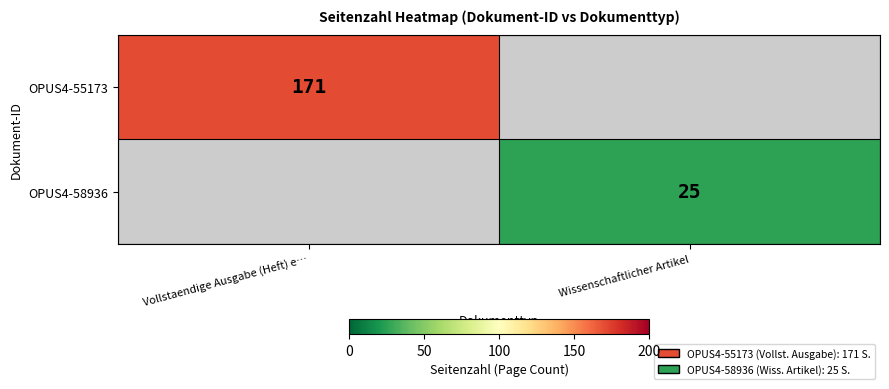

True or false: OPUS4-58936 has a value of 25 at Wissenschaftlicher Artikel.

True